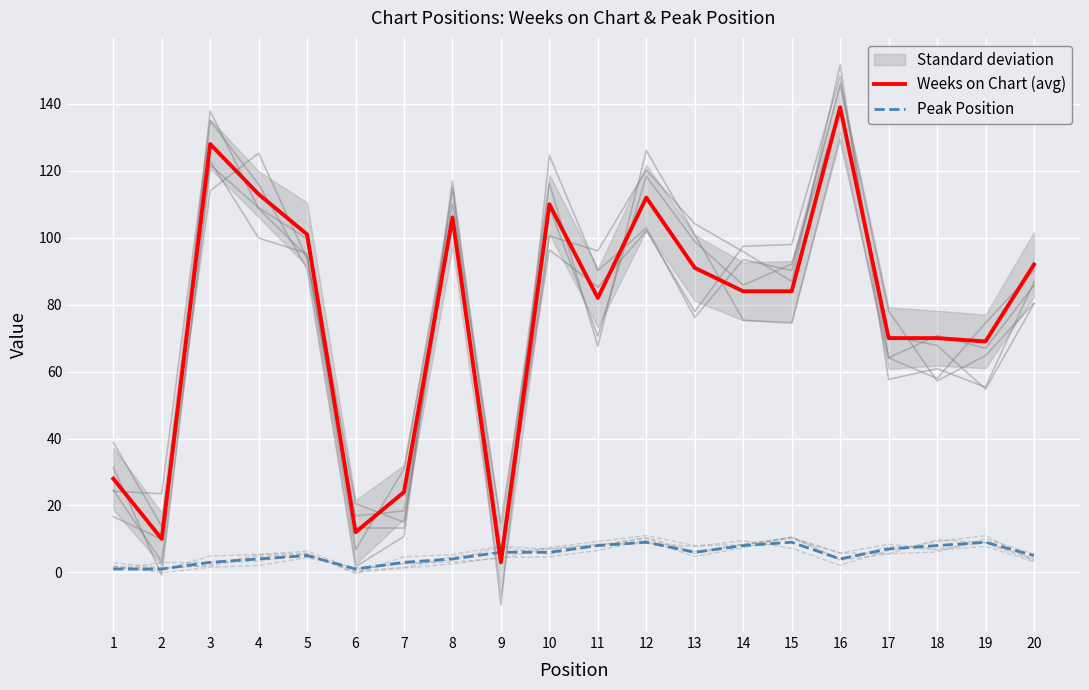

How many lines are shown in the chart?

2